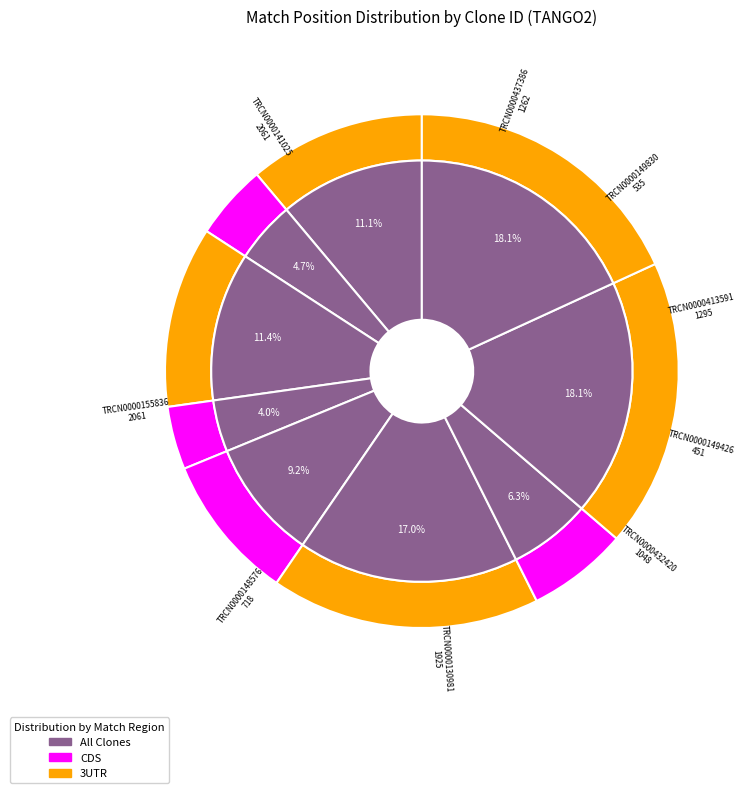

What is the smallest slice in the pie chart?

TRCN0000149426